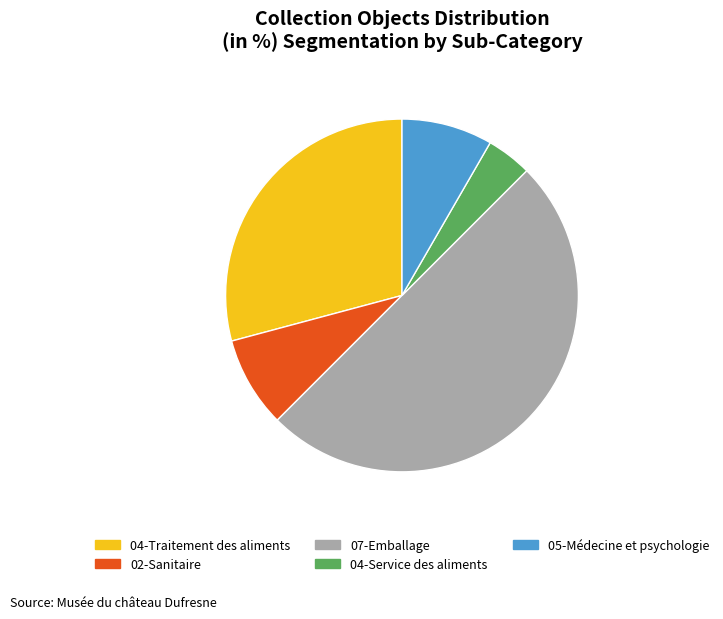

Combined, do 07-Emballage and 04-Service des aliments account for over 50%?

Yes